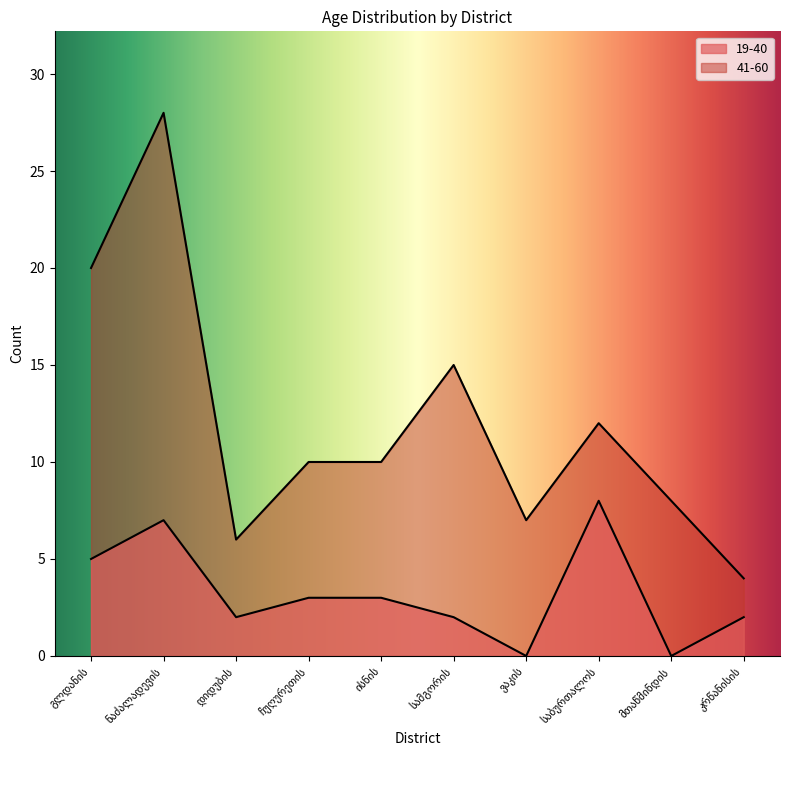

What is the difference between the 41-60 values at გლდანის and ვაკის?

13